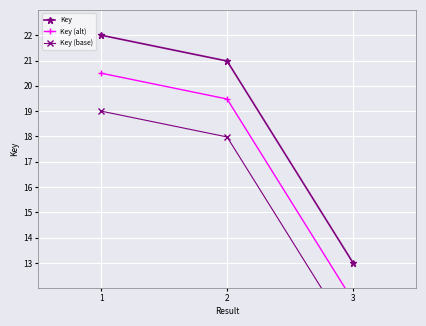

List the series in order of their overall mean, lowest first.

Key (base), Key (alt), Key